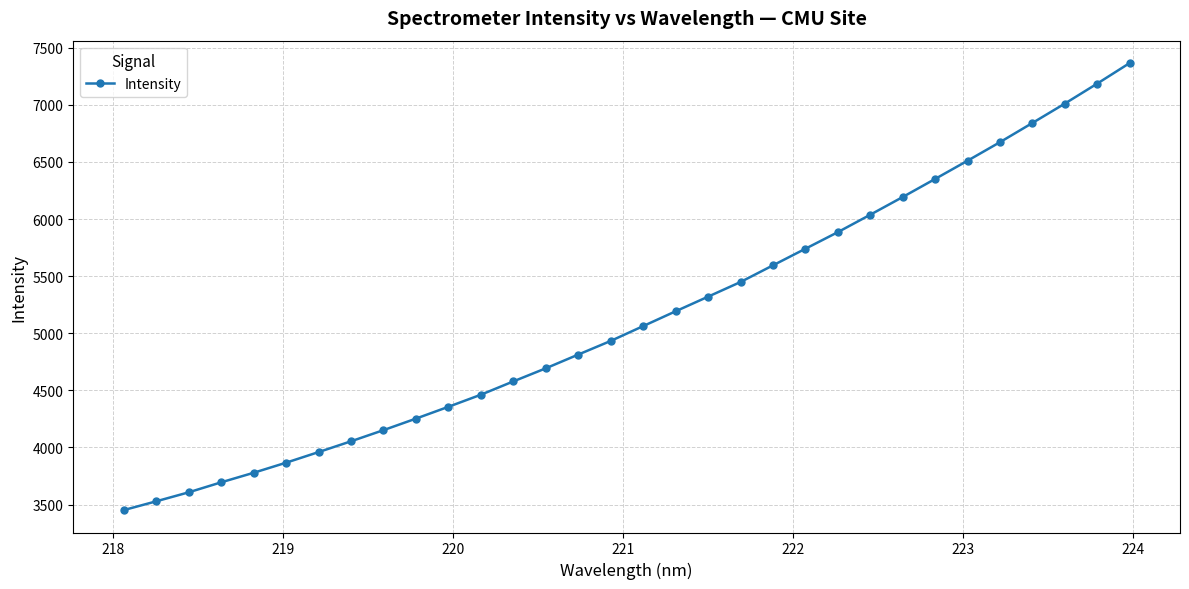

What is the smallest value displayed?

3450.8